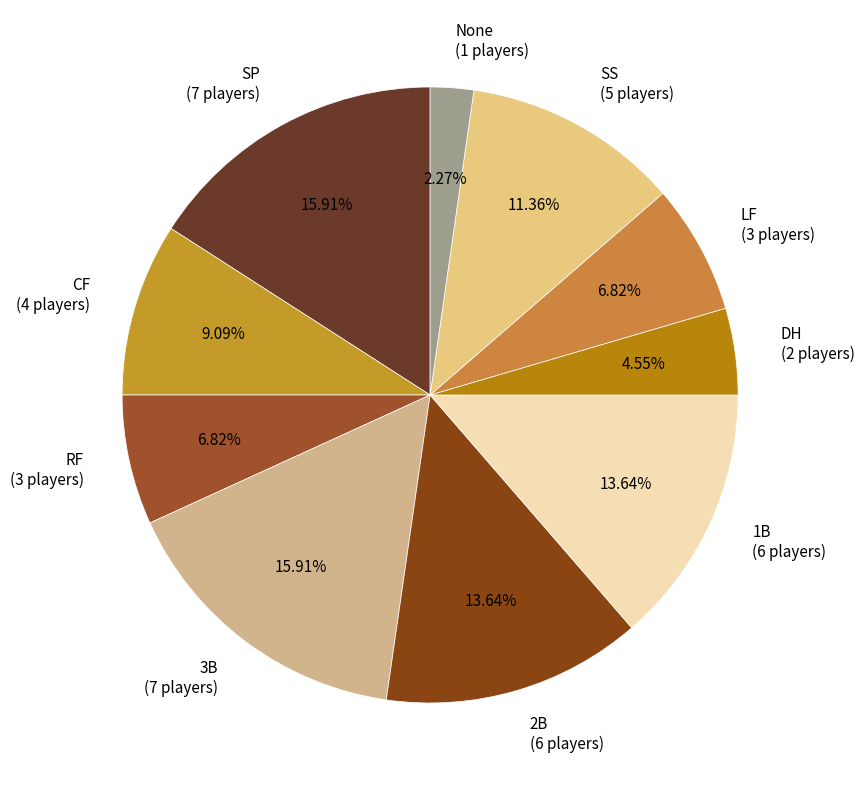

To the nearest percent, what is the difference between the largest and smallest slice percentages?

14%